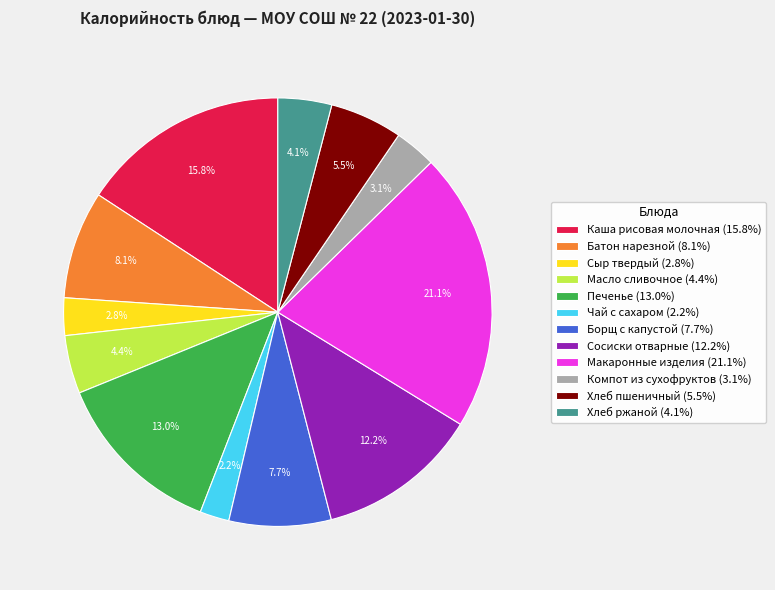

Is it true that Сосиски отварные is 12% of the pie?

True